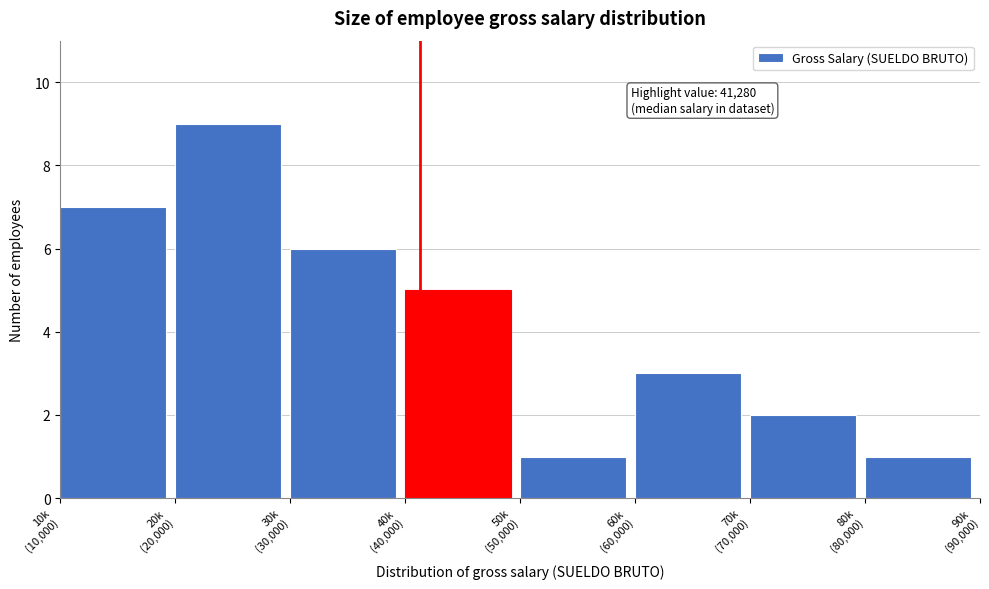

Reading right to left, what are all the values shown in this chart?

1	2	3	1	5	6	9	7